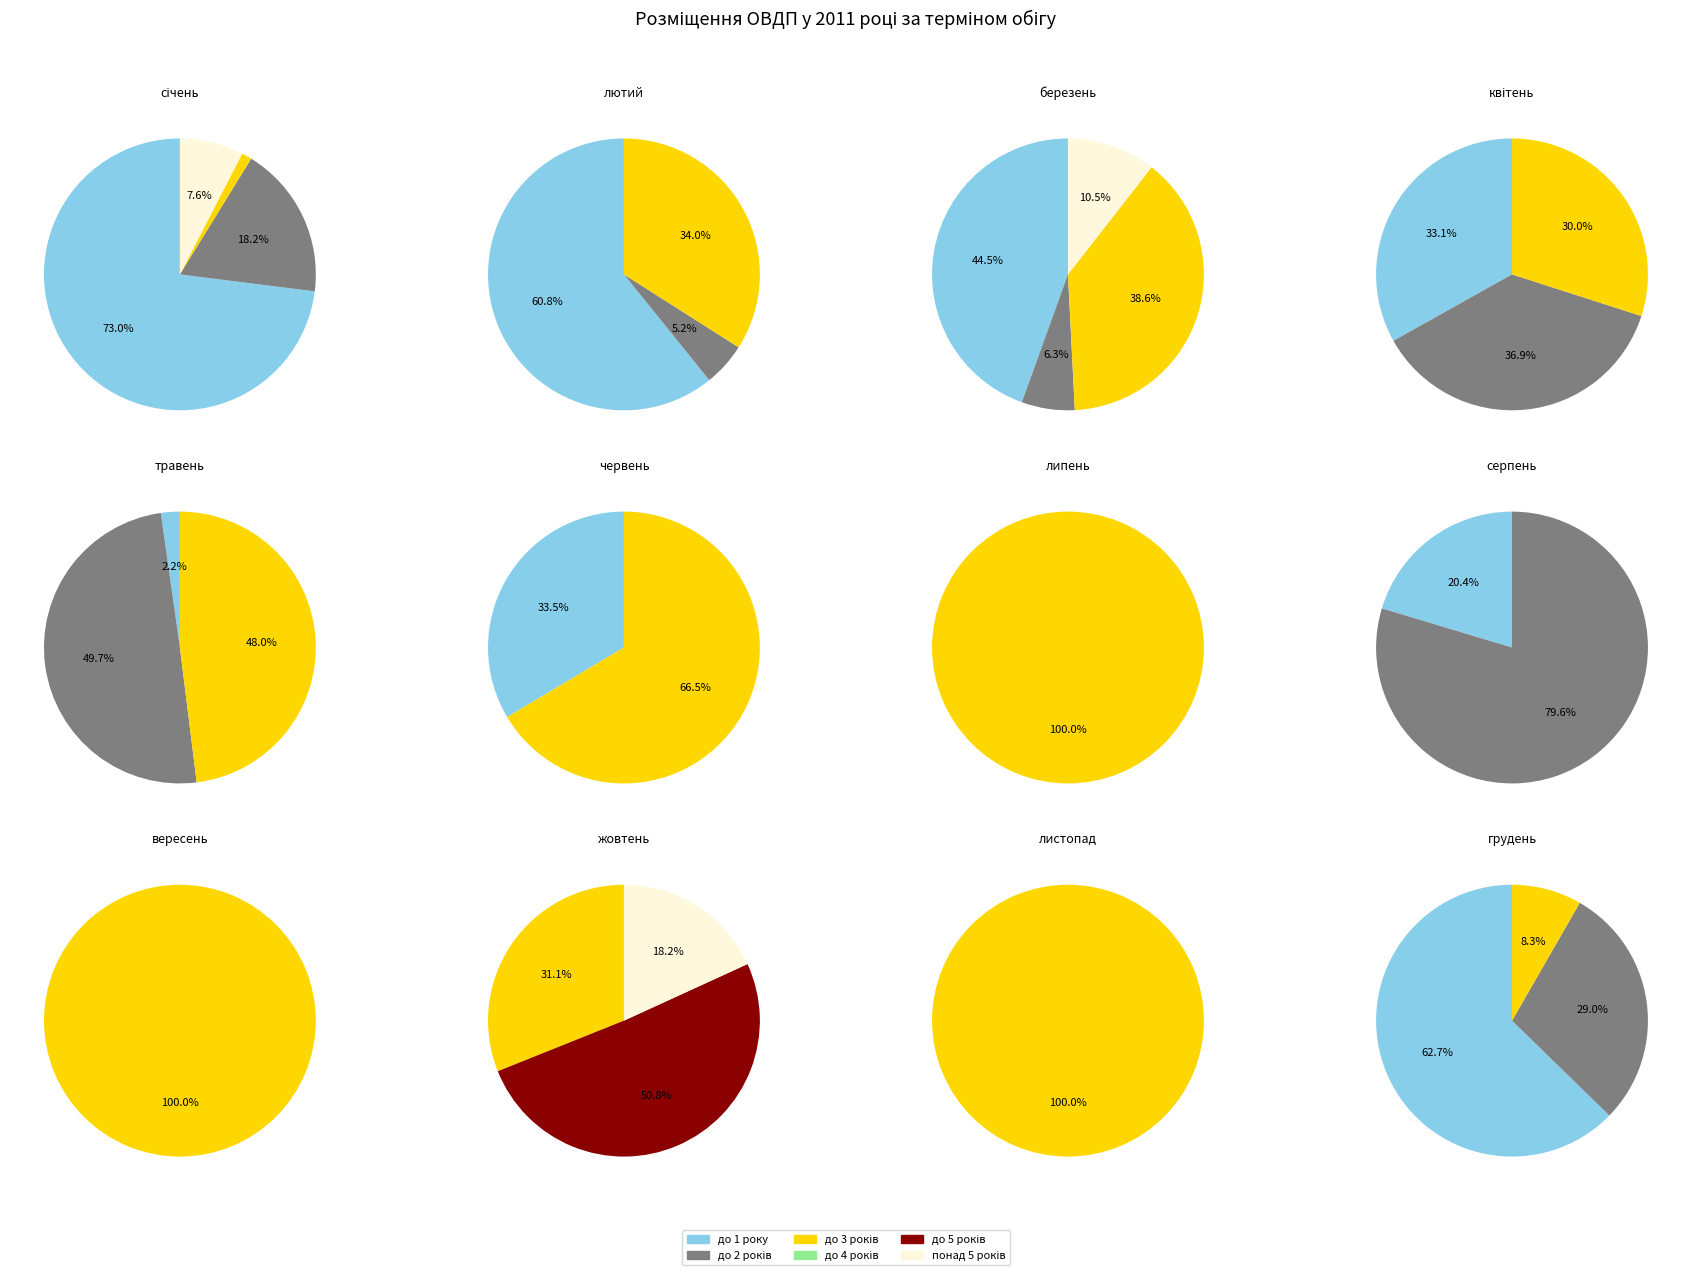

Is it true that жовтень is 5% of the pie?

False